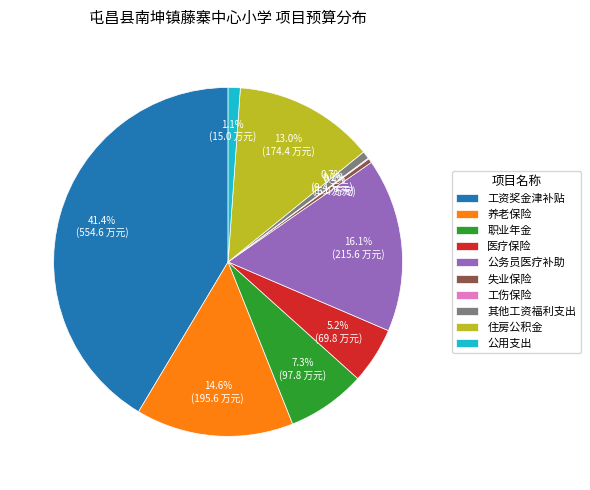

Approximately how many times larger is the value at 公务员医疗补助 compared to 医疗保险?

3.1